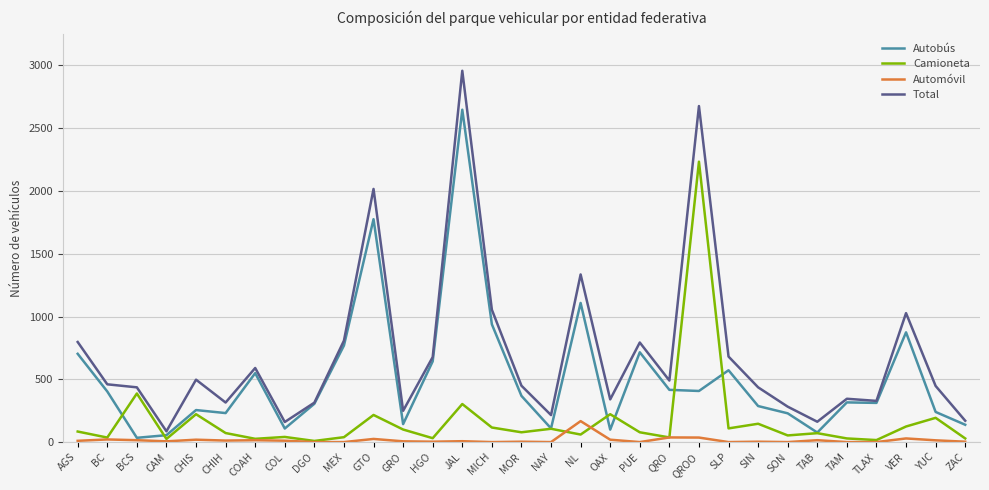

What is the difference between the maximum and minimum values in the Autobús series?

2613